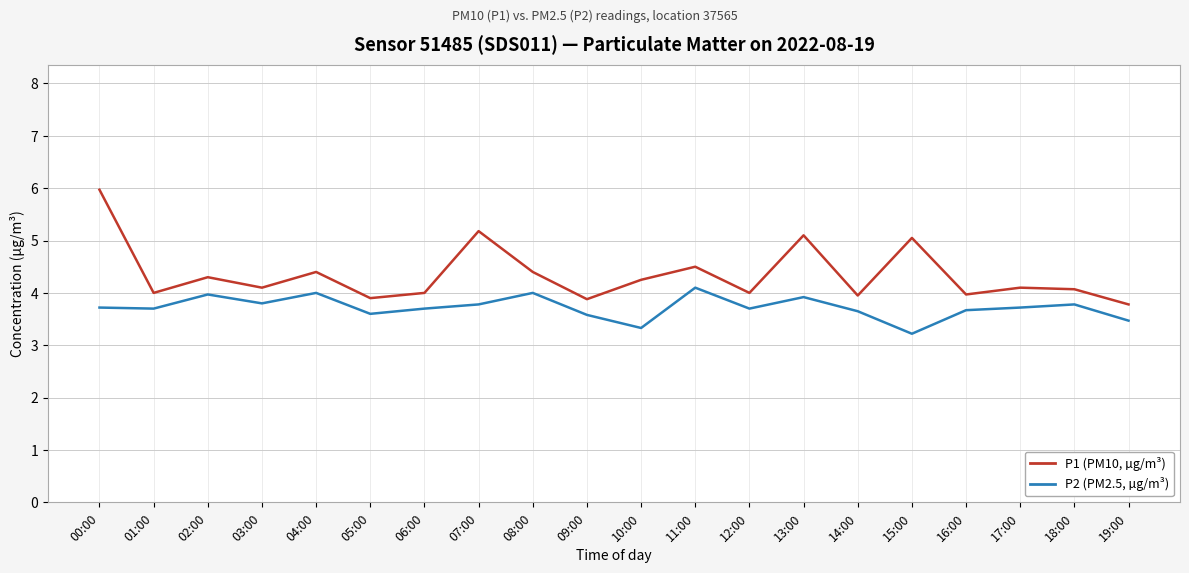

What is the total value across all series at 05:00?

7.5